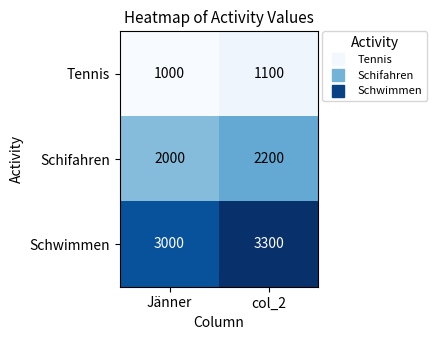

At which category does the chart reach its peak across all series?

col_2